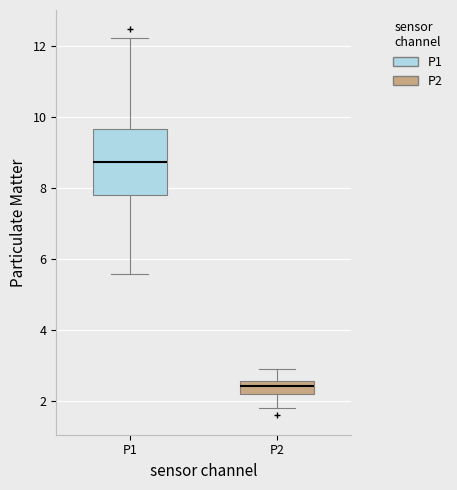

Reading left to right, read every box against the y-axis: the position of its median line, the range the box covers, and the ends of its whiskers. The values are not printed on the chart, so give them approximately, as read against the axis.

P1: median 8.8, box 7.8 to 9.6, whiskers 5.6 to 12.2
P2: median 2.4, box 2.2 to 2.6, whiskers 1.8 to 3.0